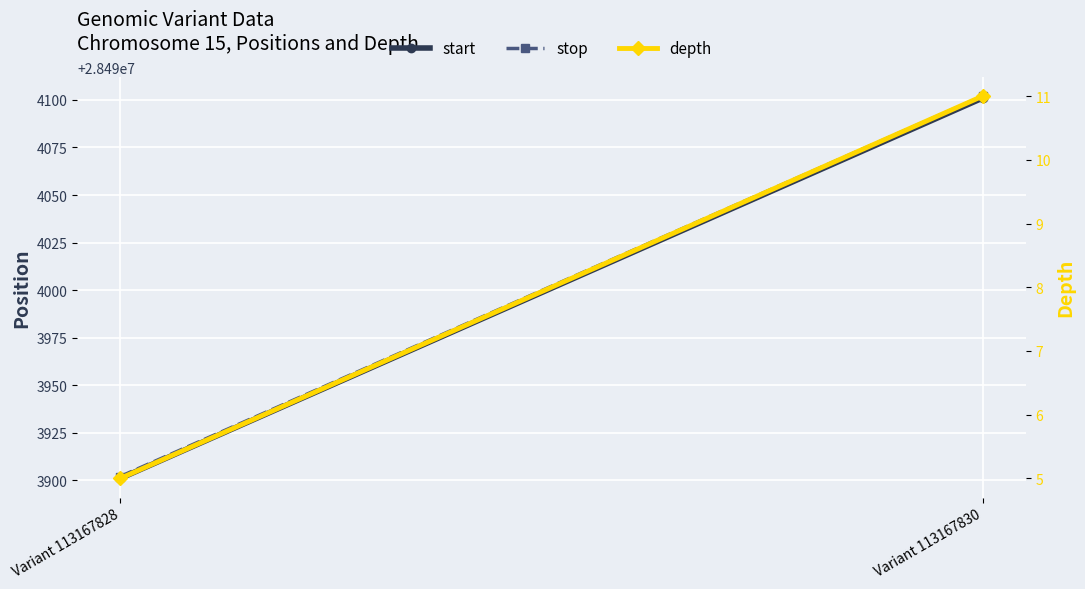

Reading right to left, extract all data points from this chart.

start: 28494101	28493901
stop: 28494102	28493902
depth: 11	5